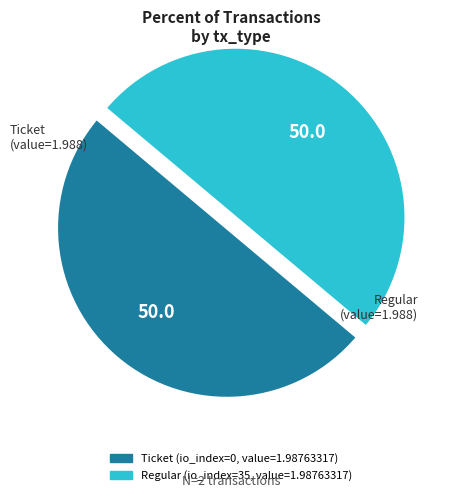

Rank the categories by value from lowest to highest.

Ticket (io_index=0), Regular (io_index=35)